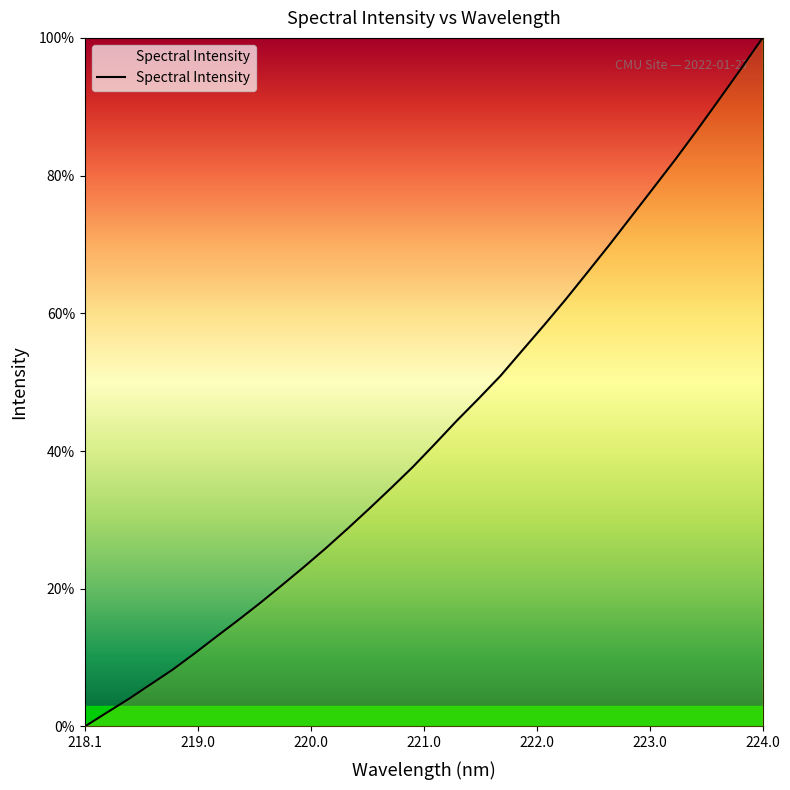

What is the greatest value displayed?

100.0